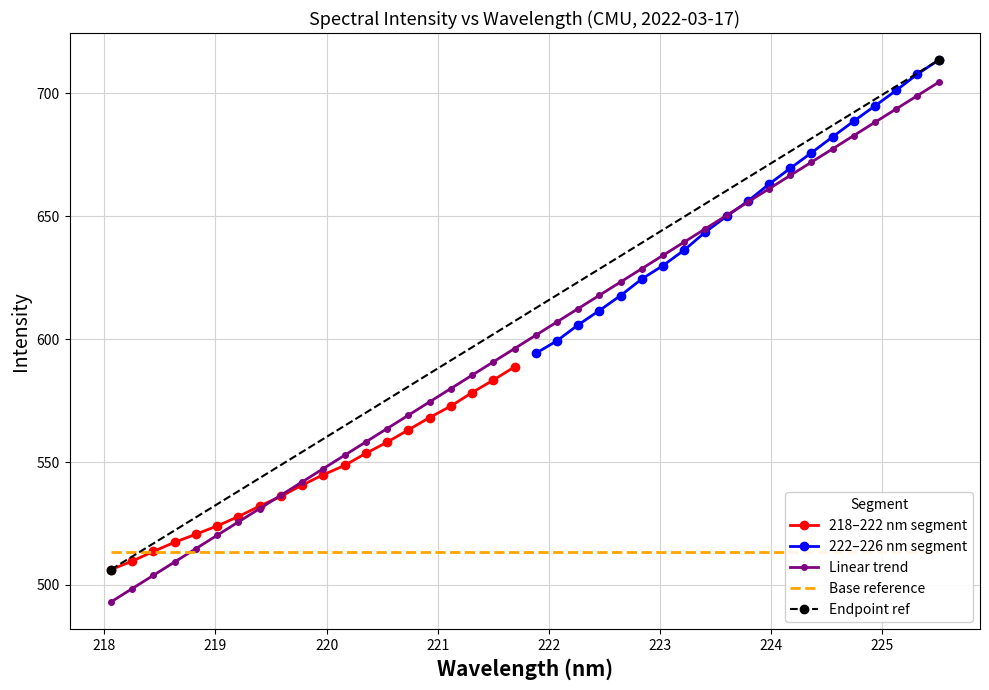

The value at 221.1174 is 572.8. True or false?

True